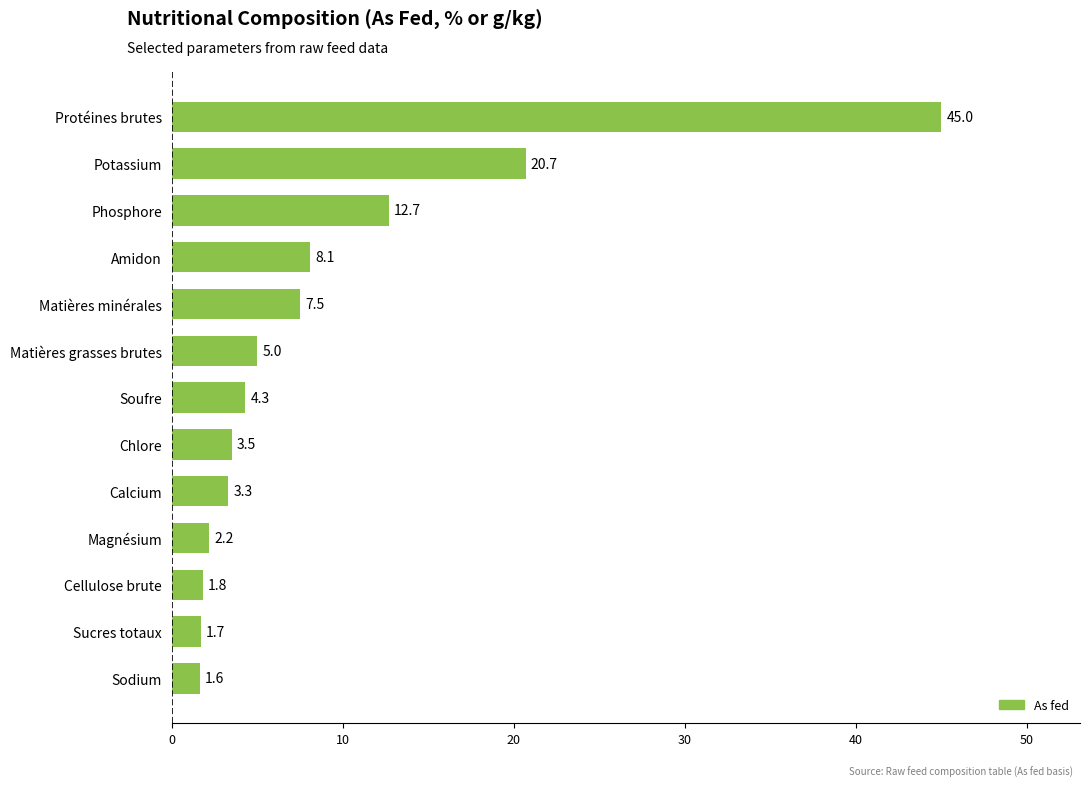

What is the approximate value at Magnésium?

2.2